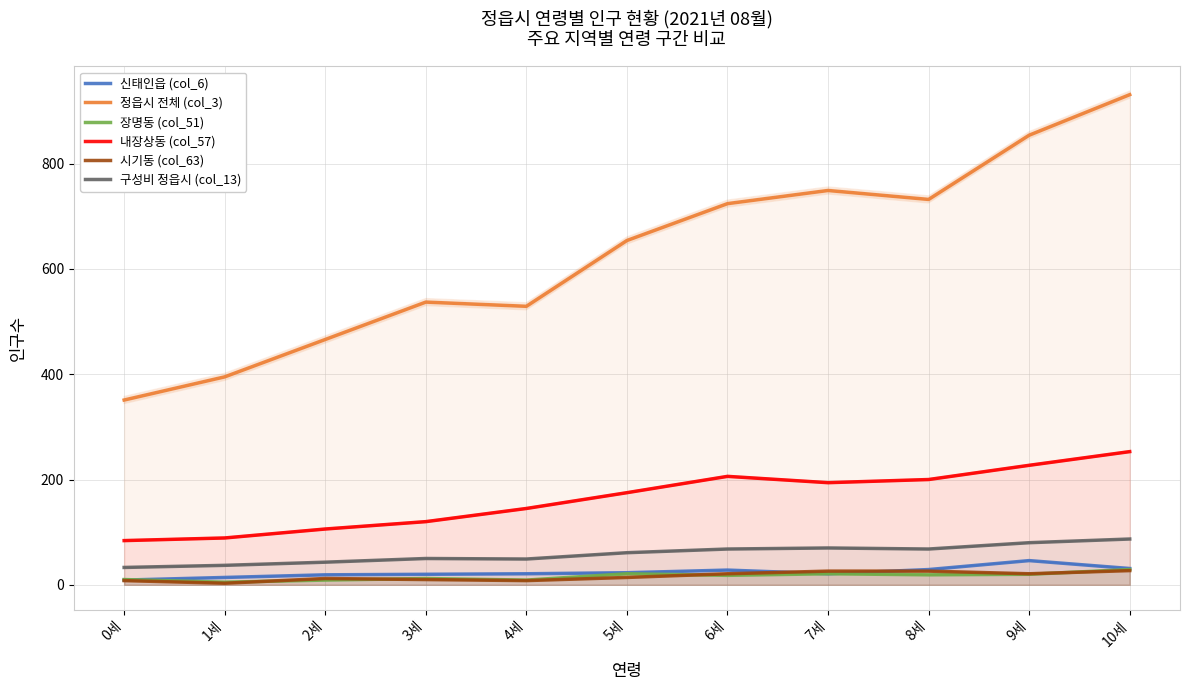

What is the total value across all series at 7세?

1081